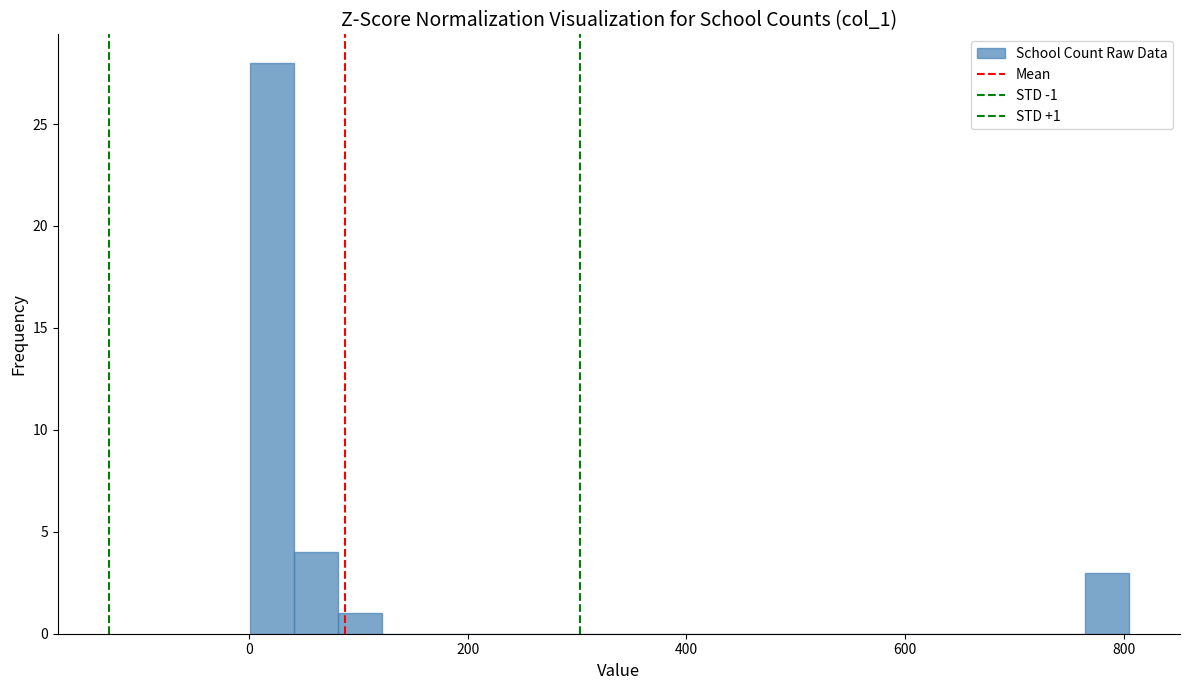

Around what value on the x-axis is the tallest bar? Give the approximate position of its centre, as read against the axis.

20